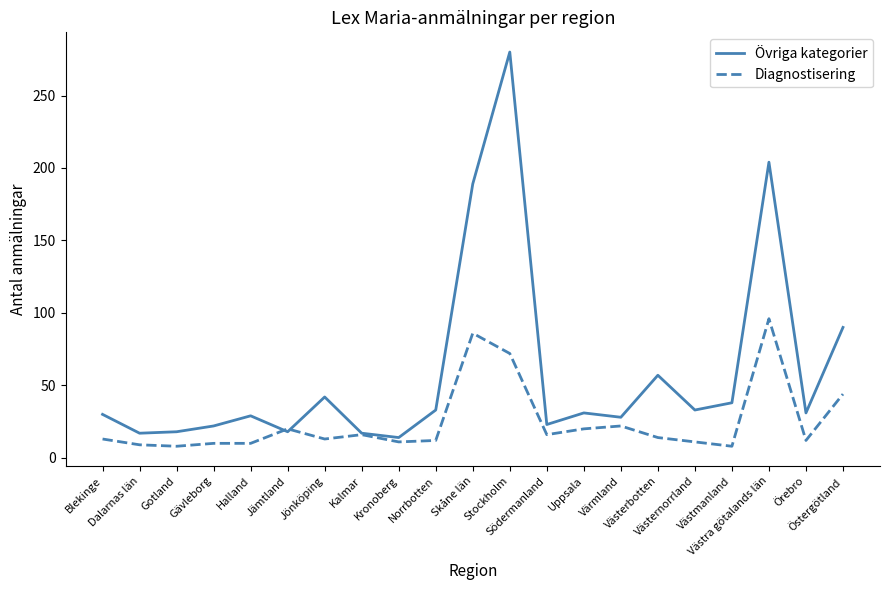

Which series has the largest total across all categories?

Övriga kategorier